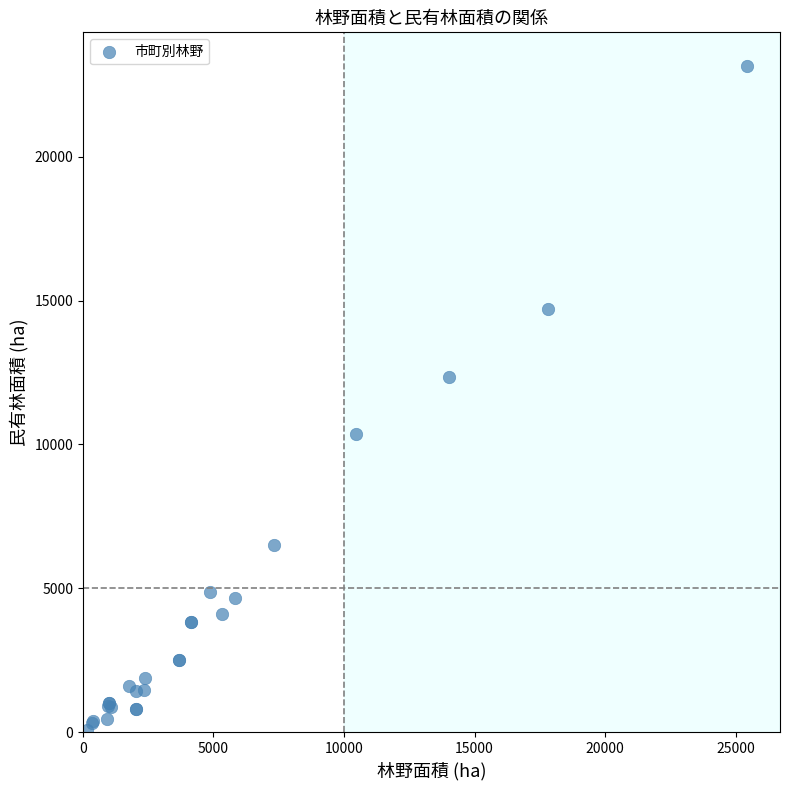

What Y value in the scatter plot is closest to 11612?

12356